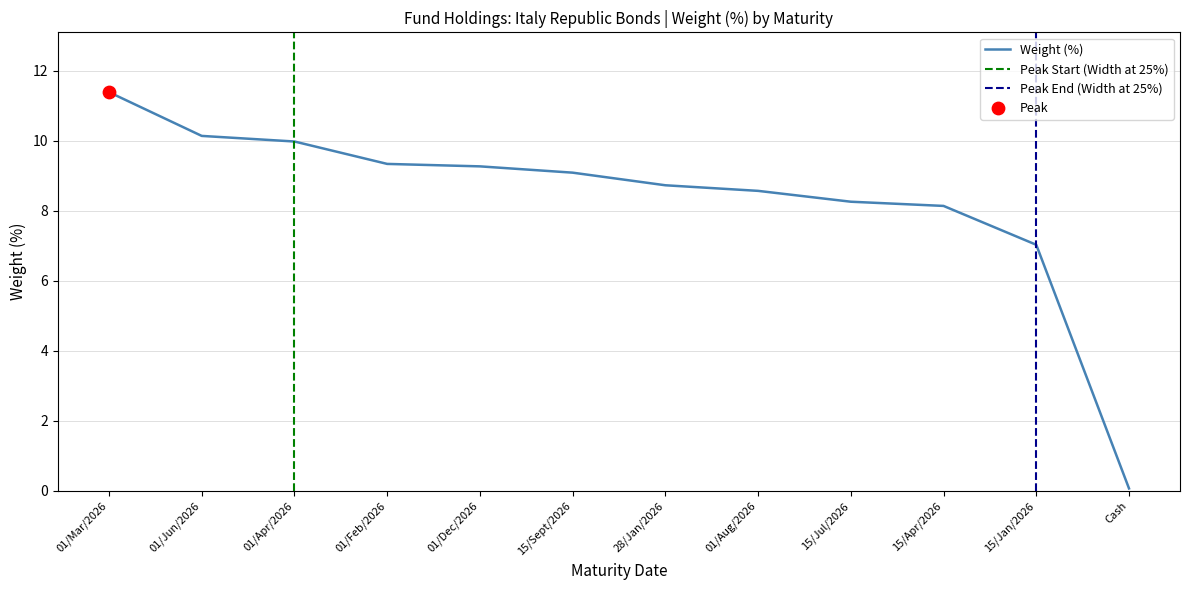

Between 15/Jul/2026 and 01/Jun/2026, which is larger?

01/Jun/2026